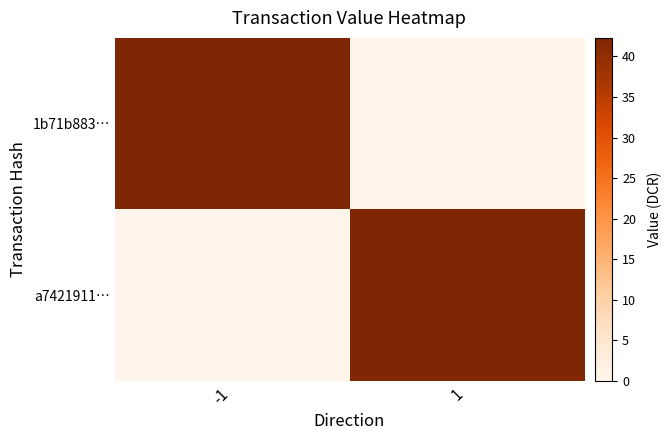

Which series has the widest spread of values?

1b71b883…